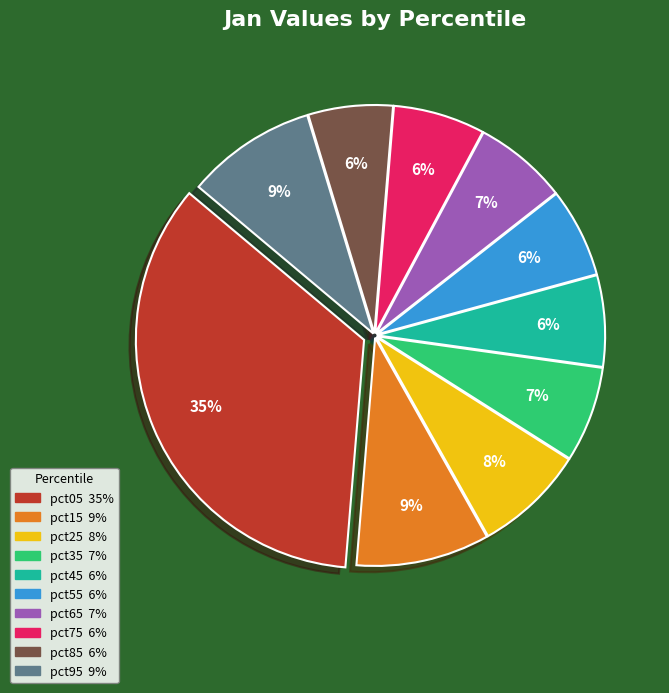

Approximately how many times larger is the value at pct15 compared to pct05?

0.3